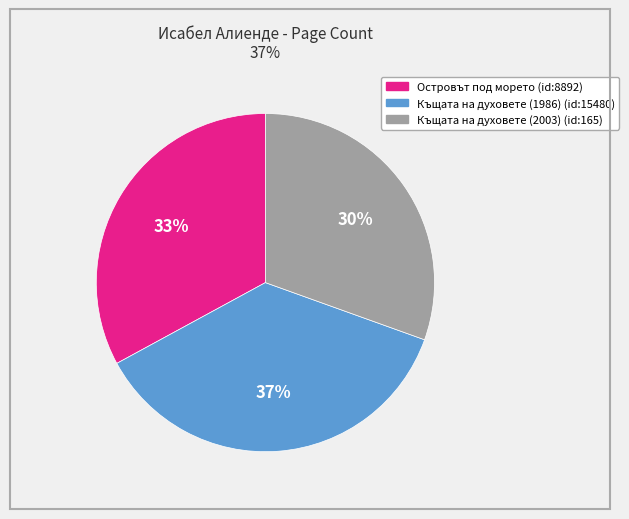

Is there a majority slice in this chart?

No